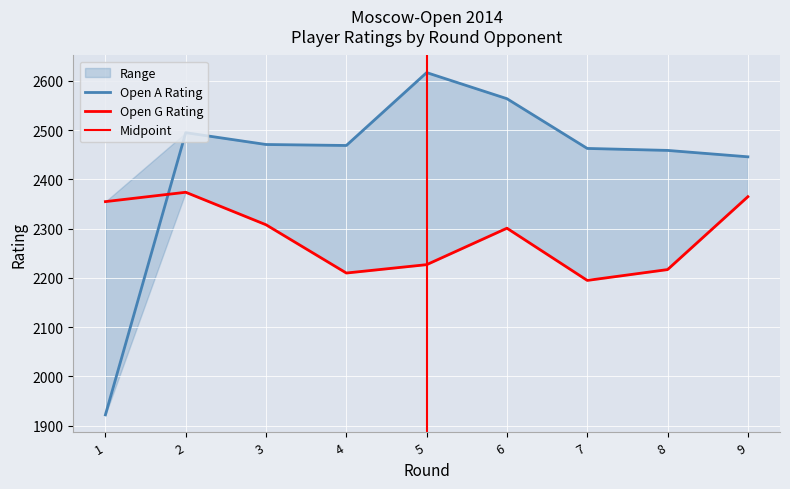

Between which two adjacent categories do Open G Rating and Open A Rating first intersect?

1 and 2